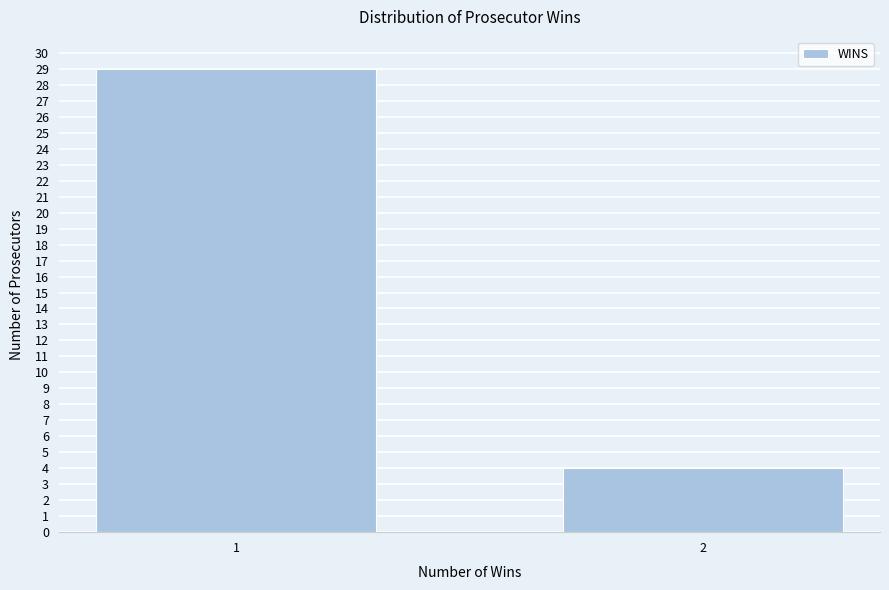

Reading left to right, extract all data points from this chart.

1=29	2=4